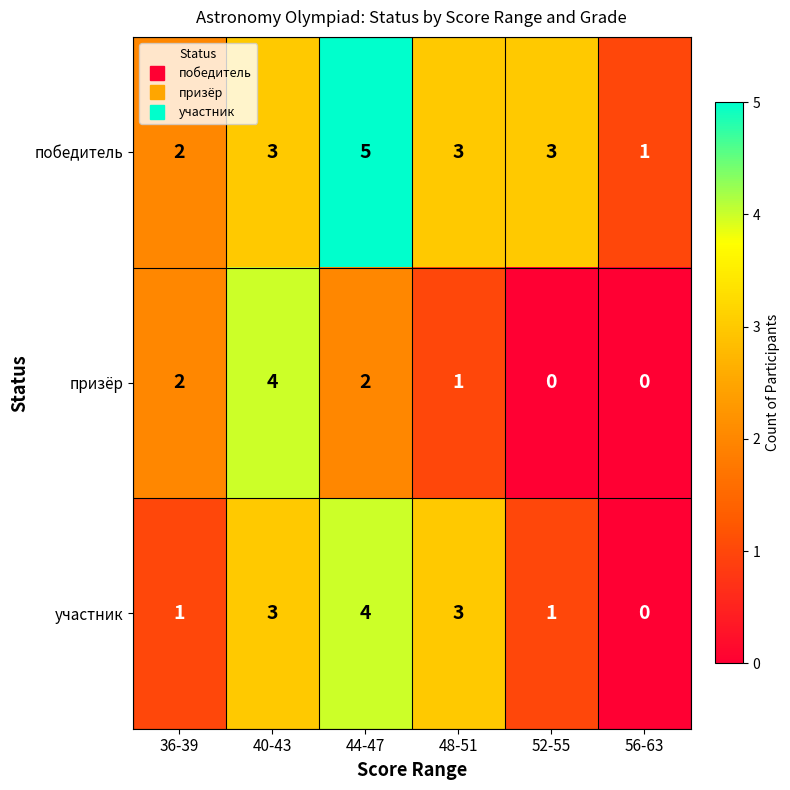

What is the sum of the победитель values at 56-63 and 44-47?

6